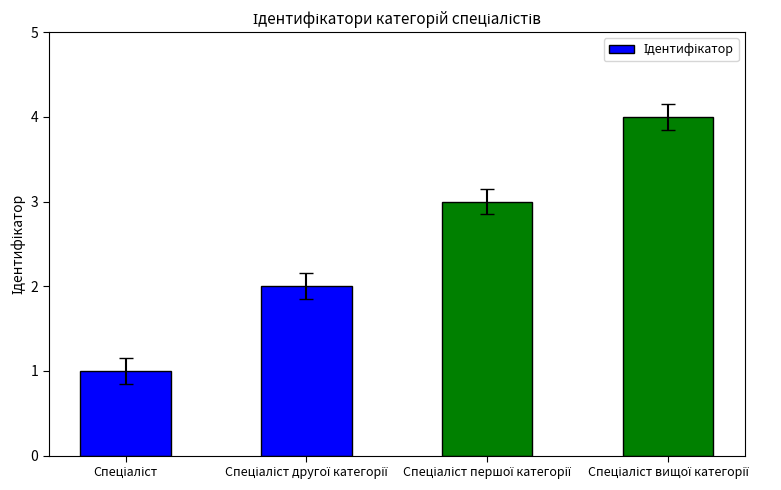

What is the maximum value shown in the chart?

4